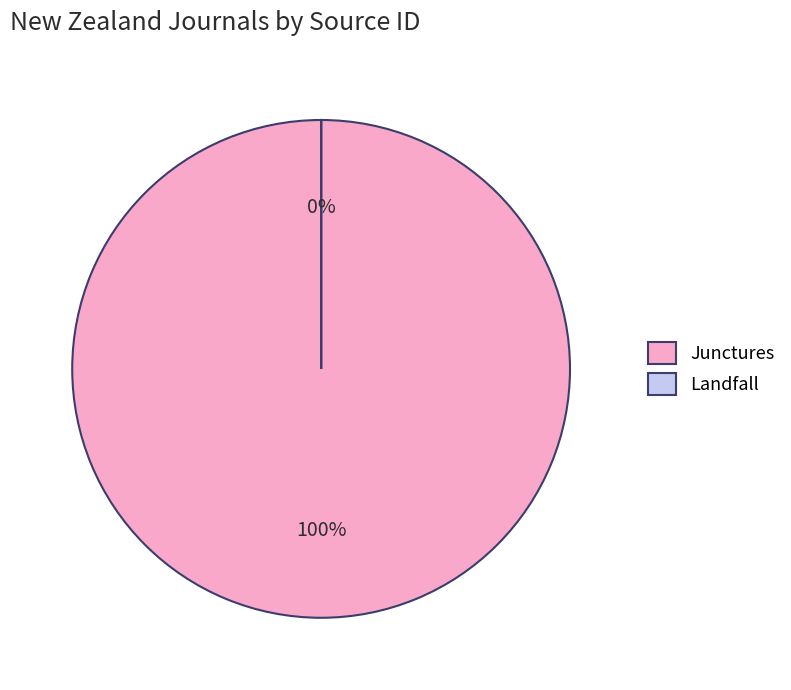

To the nearest percent, what is the difference between the Junctures and Landfall slice percentages?

100%